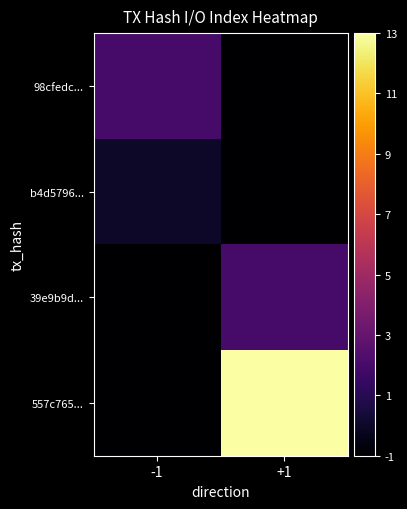

At which category is the sum across all series the highest?

+1